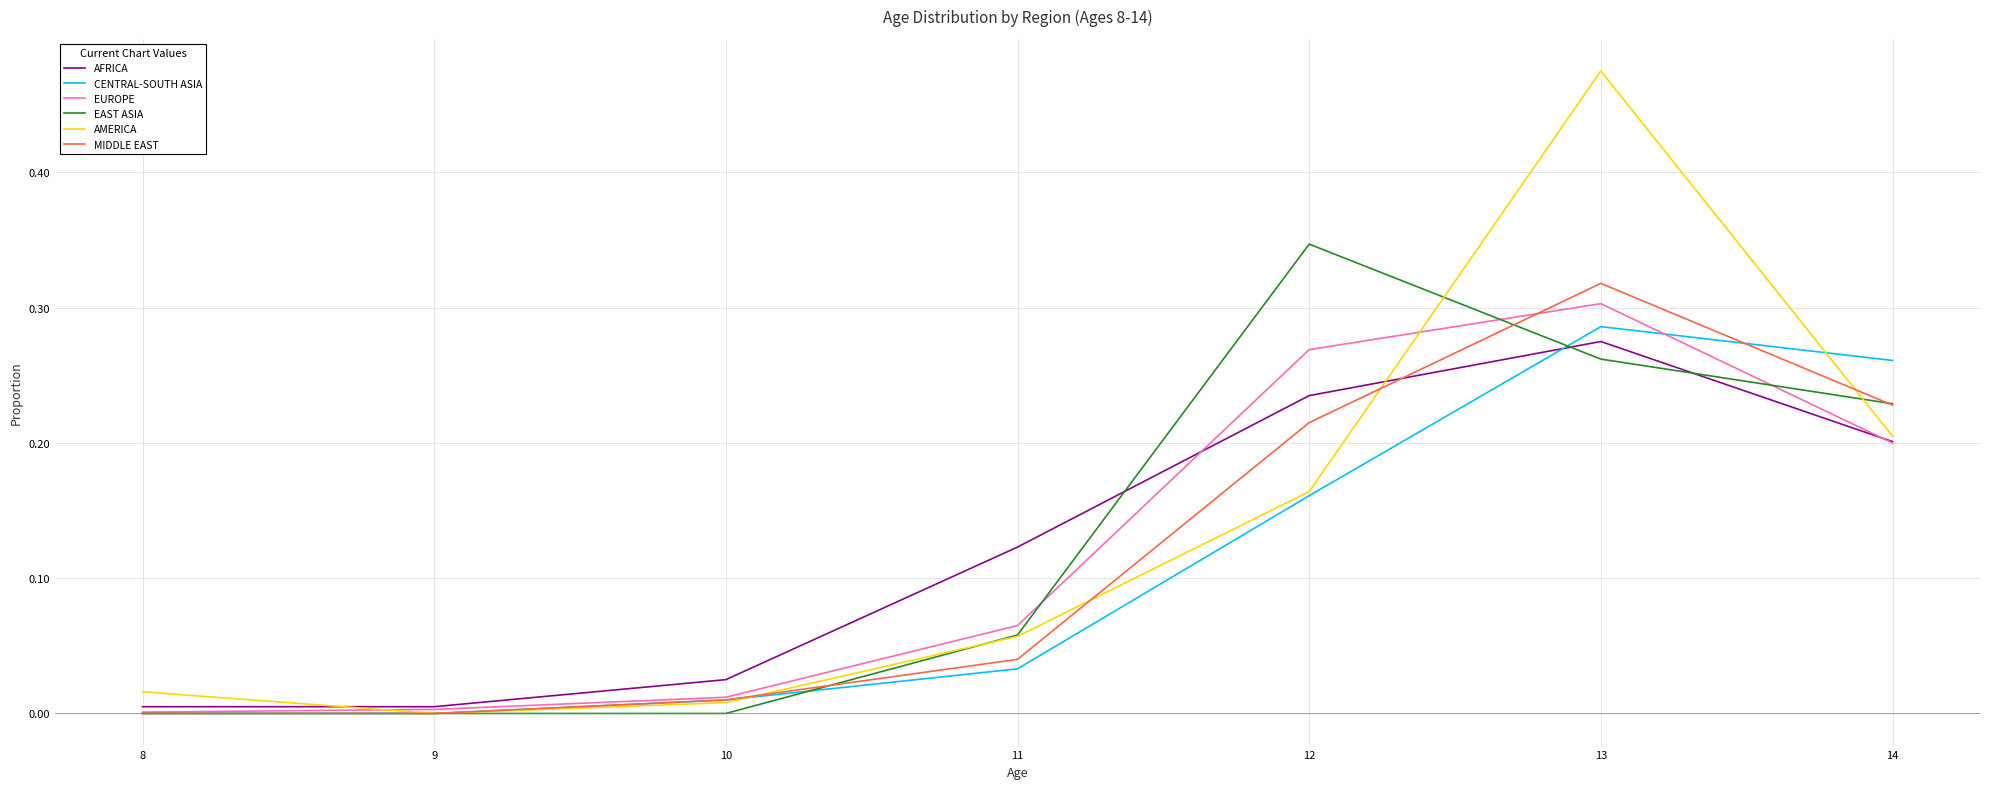

Is the value of EAST ASIA at 11 greater than the value of AFRICA at 10?

Yes